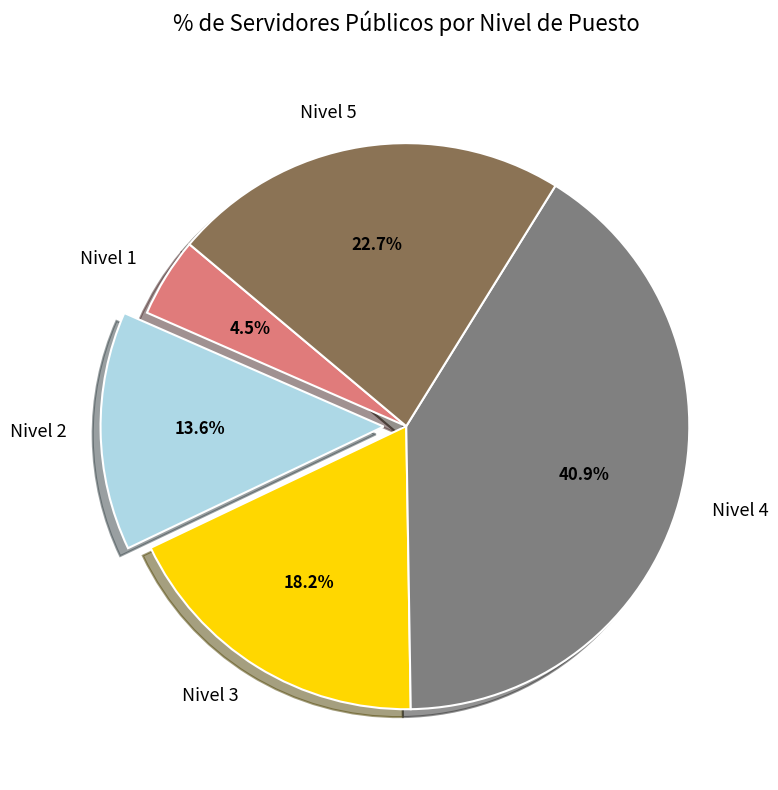

Is there a majority slice in this chart?

No